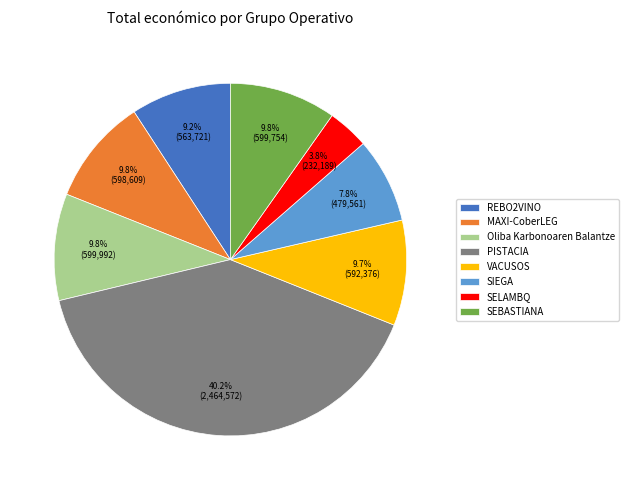

What is the ratio of the value at SELAMBQ to the value at SIEGA?

0.5